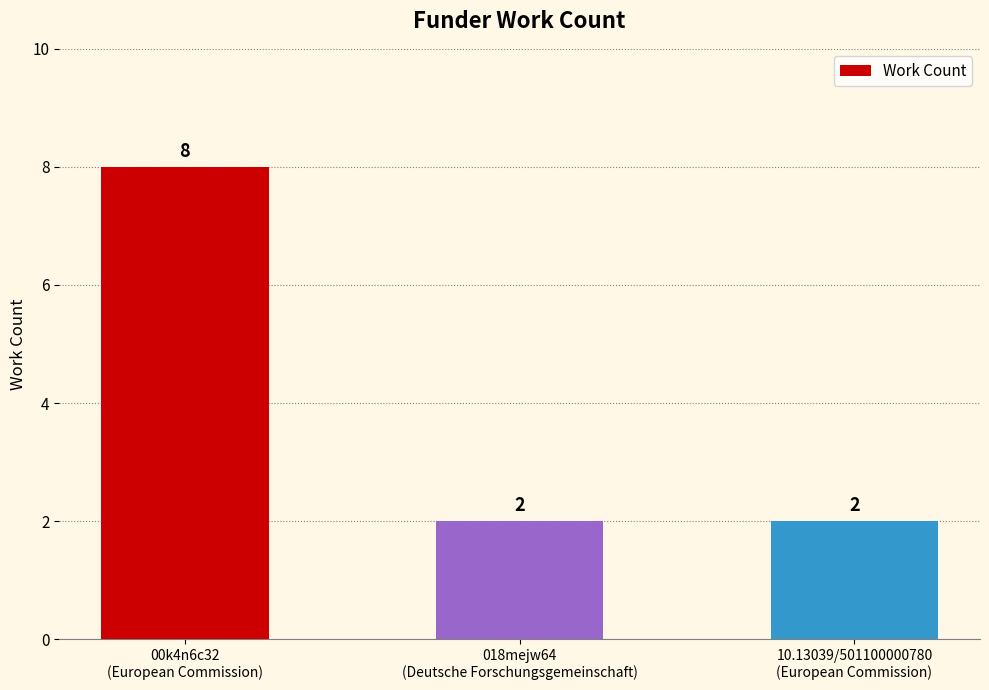

Reading right to left, what are all the values shown in this chart?

10.13039/501100000780
(European Commission)=2	018mejw64
(Deutsche Forschungsgemeinschaft)=2	00k4n6c32
(European Commission)=8